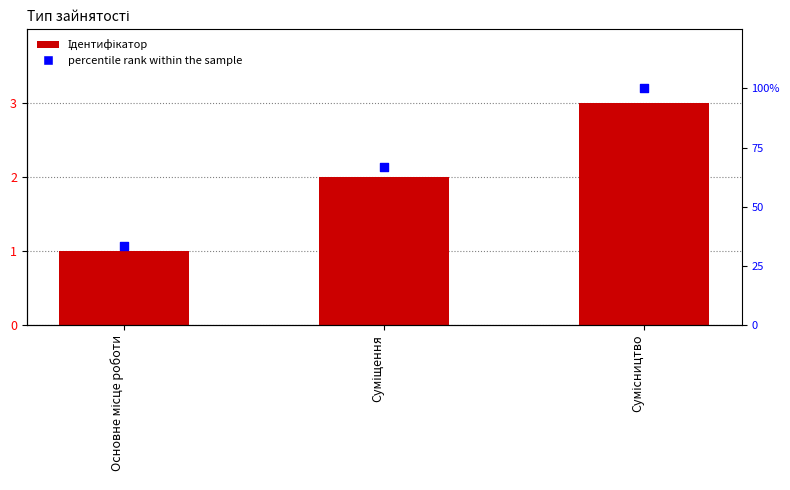

At how many categories does at least one series exceed 67?

1